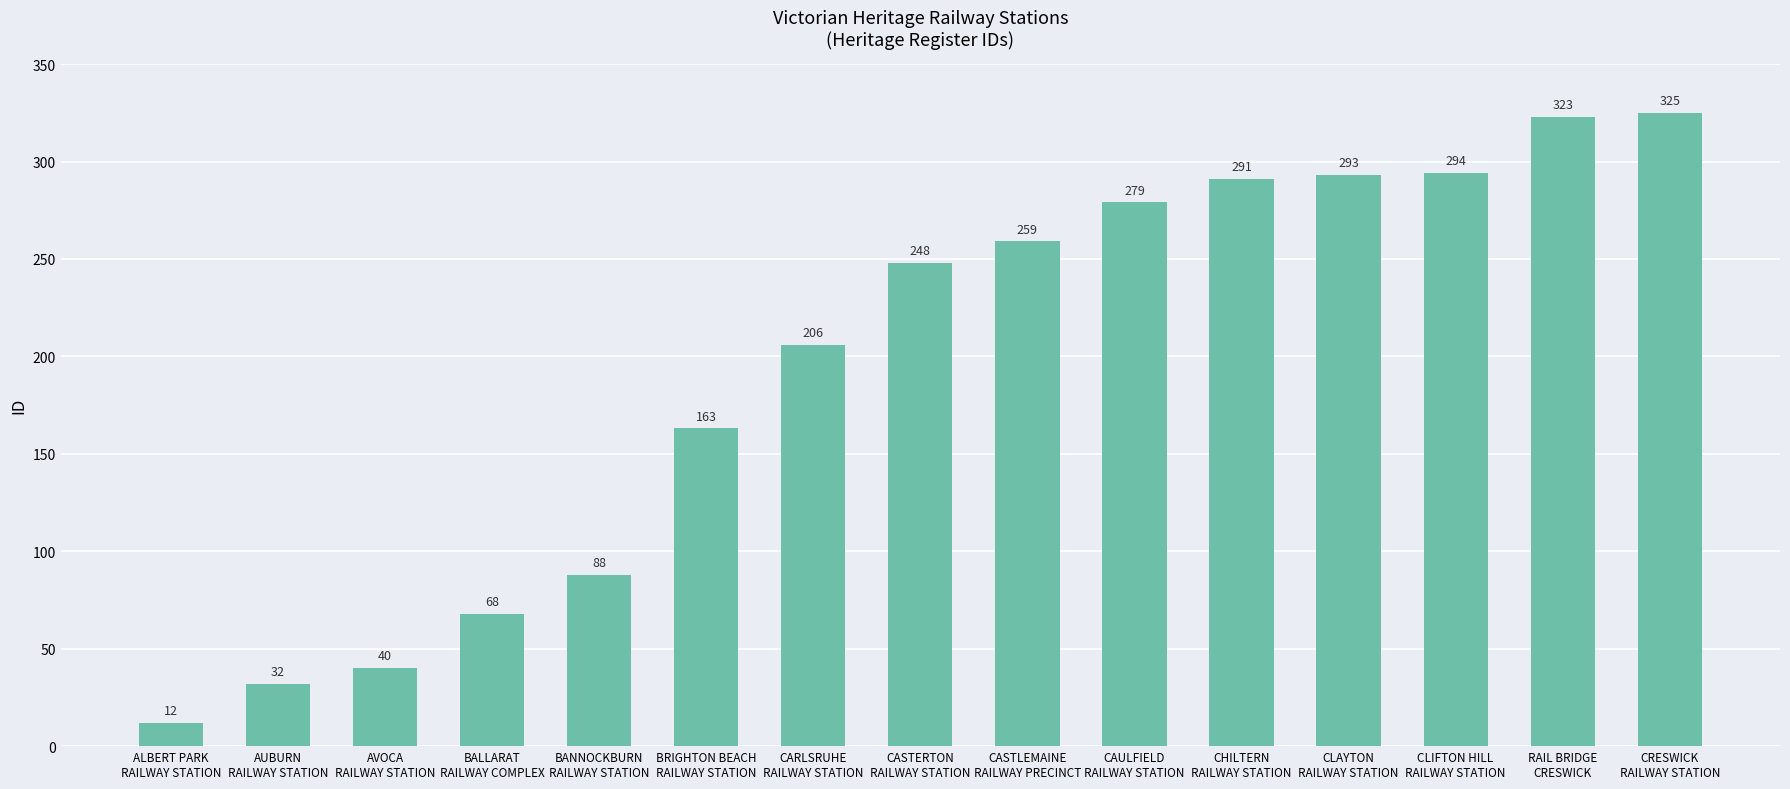

The value at AVOCA
RAILWAY STATION is 61. True or false?

False